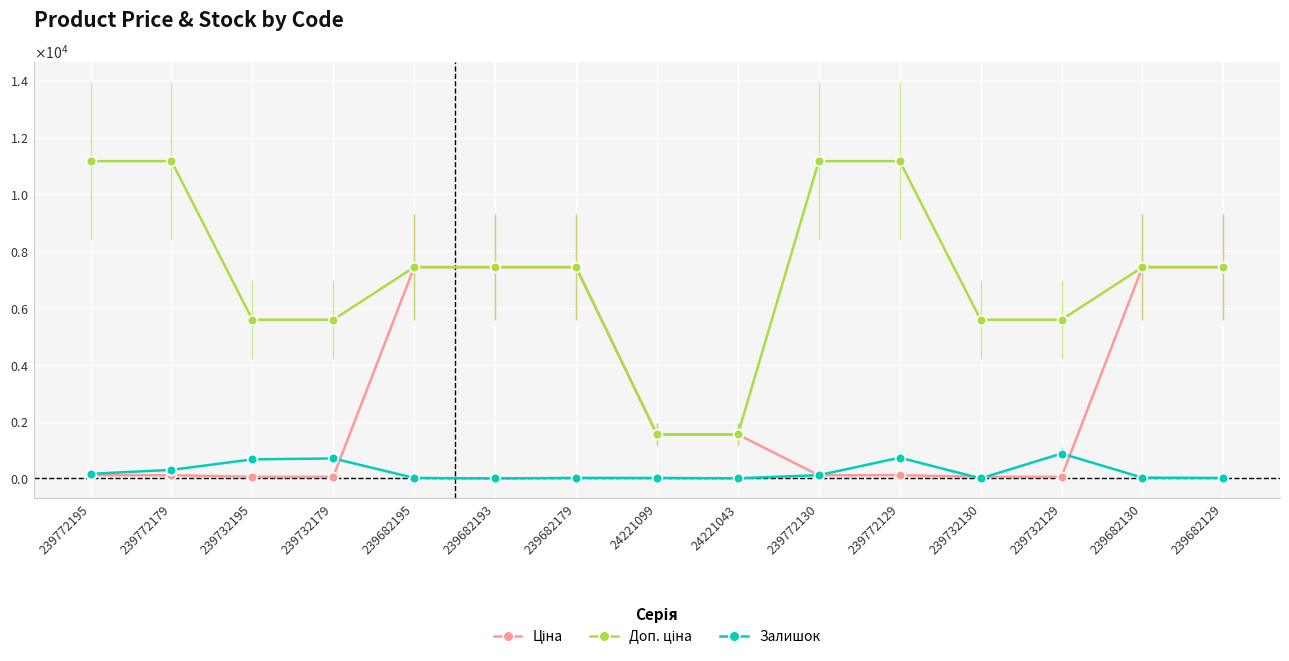

What is the sum of all Доп. ціна values?

107292.8